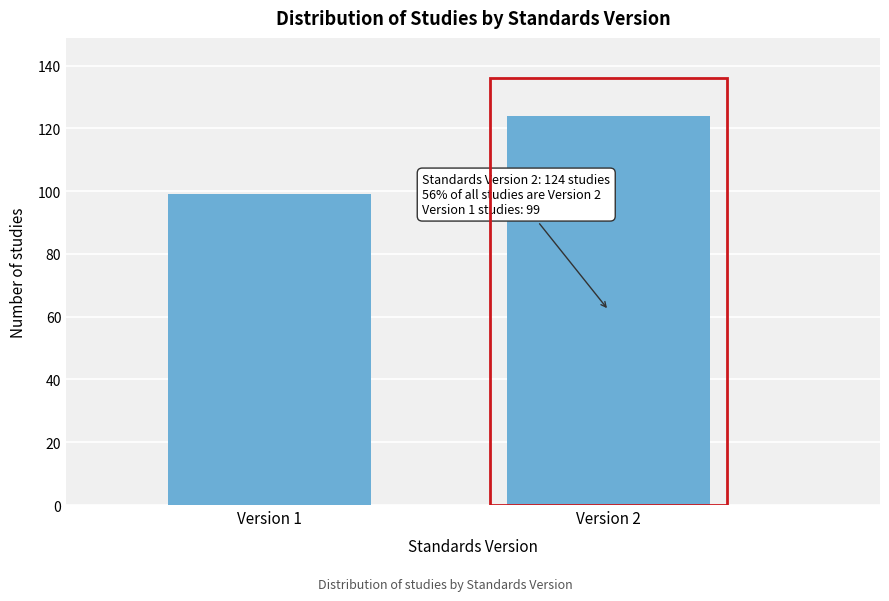

Reading right to left, what are all the values shown in this chart?

124	99